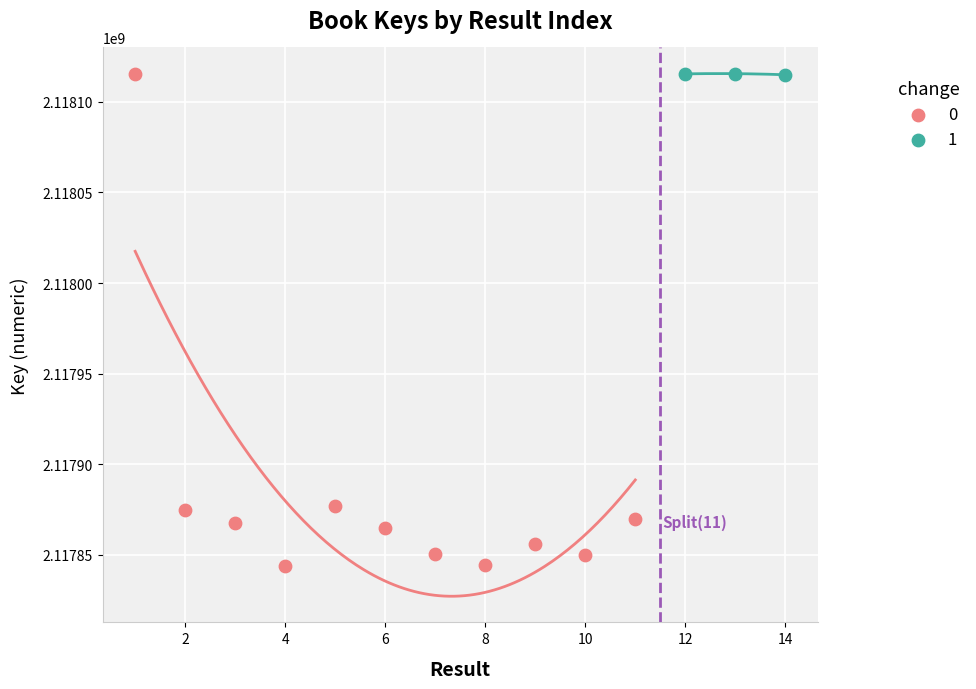

What are all the series names shown in the legend?

0, 1